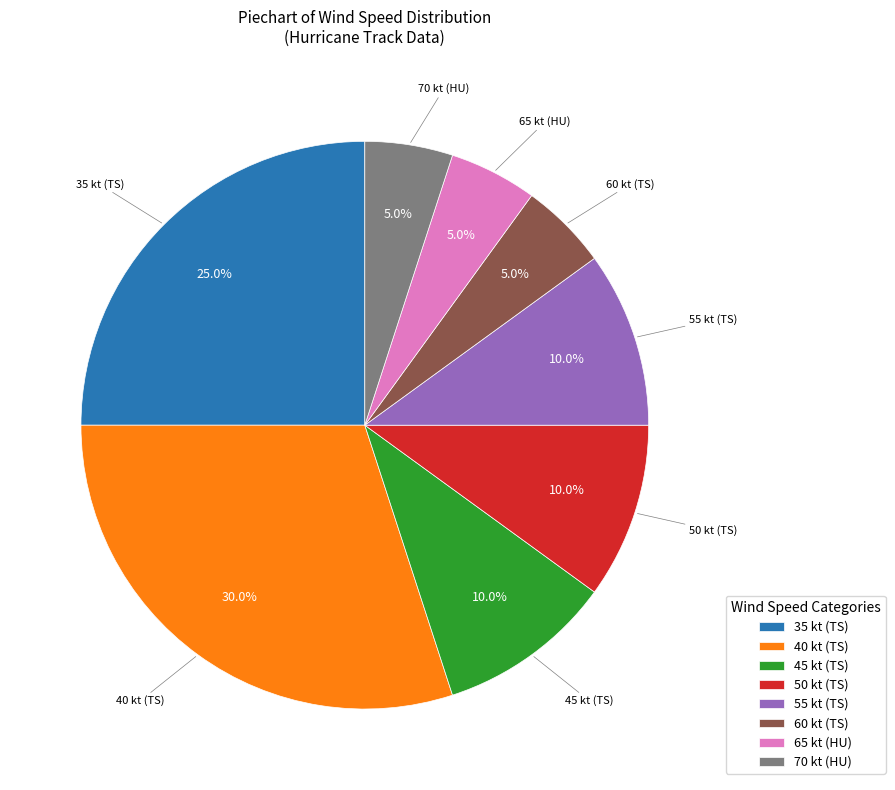

To the nearest percent, what is the difference between the largest and smallest slice percentages?

25%